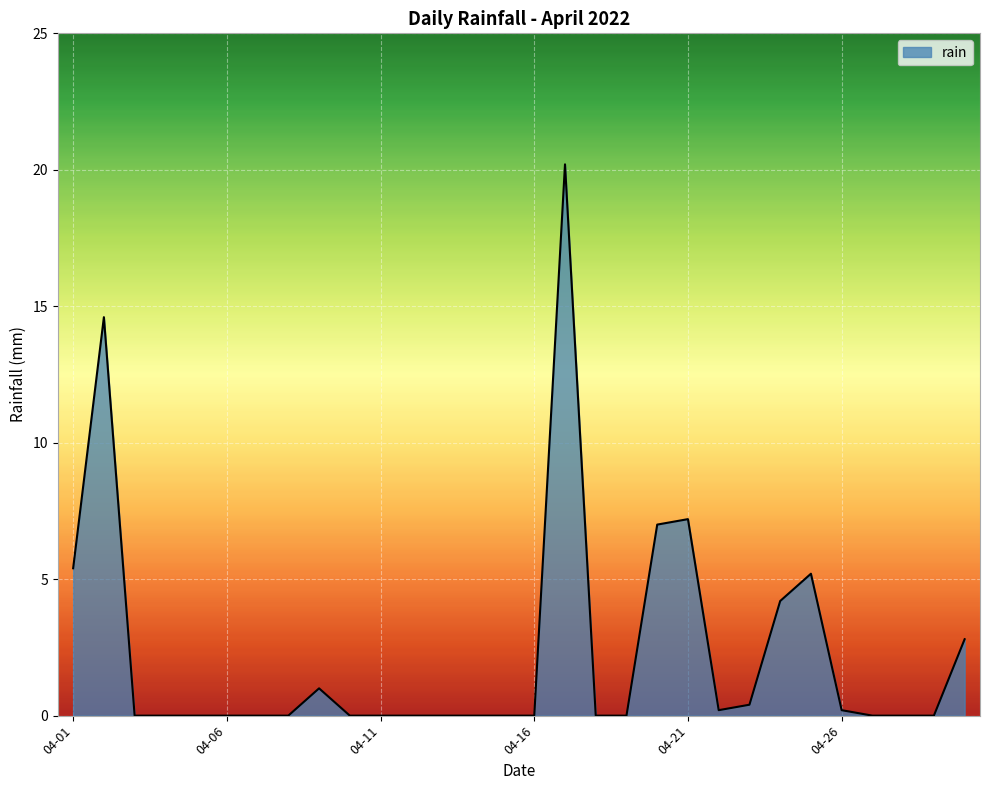

True or false: there are more than 2 points higher than both neighbors.

True